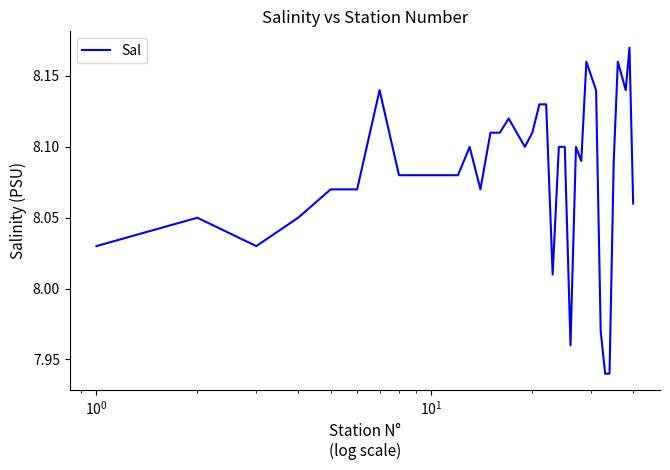

Count the number of data series in this chart.

1